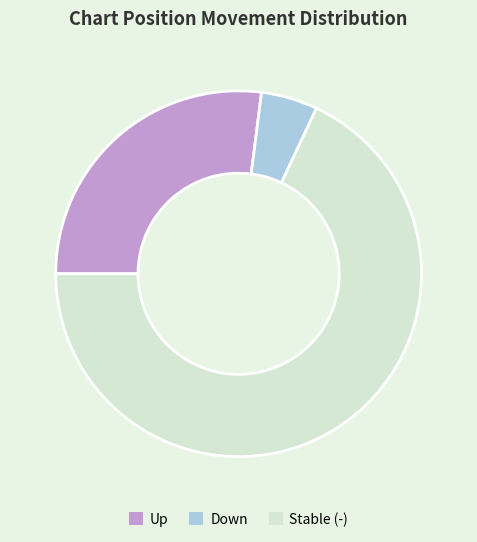

Combined, do Down and Stable (-) account for over 50%?

Yes